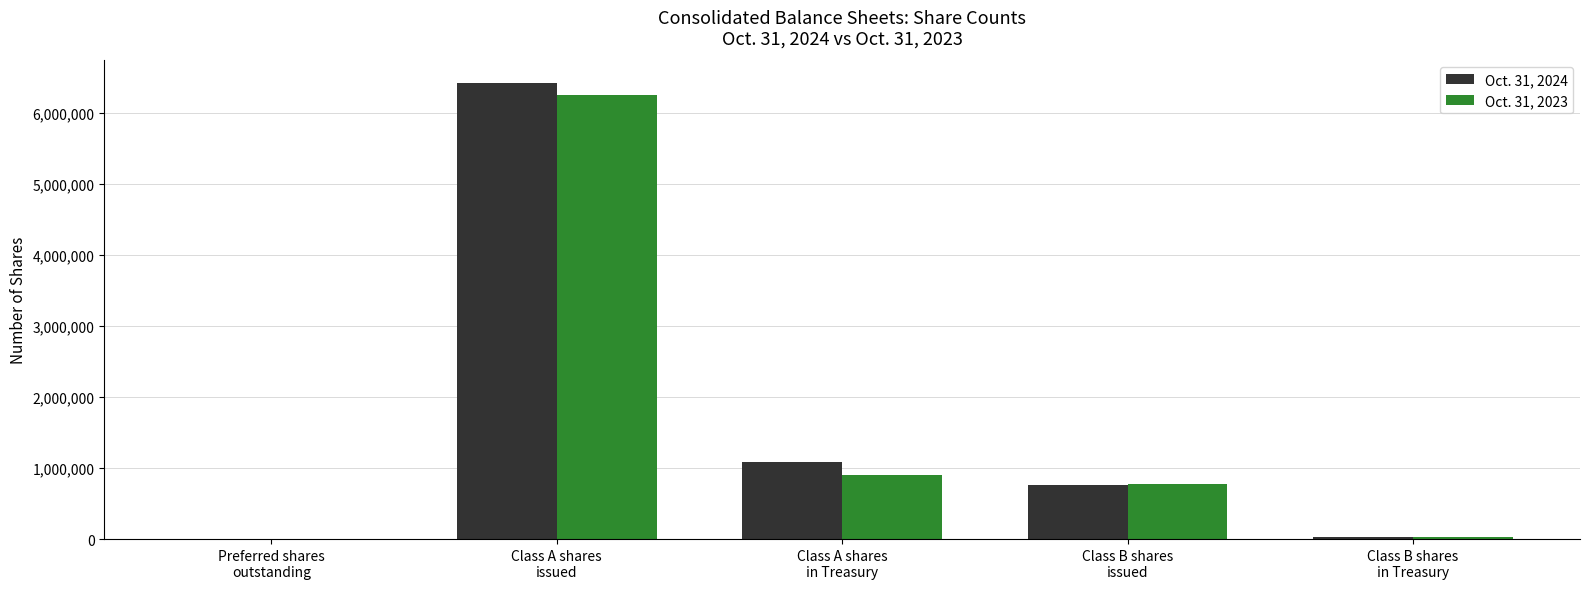

Where does the Oct. 31, 2024 series first go above 757023?

Class A shares
issued